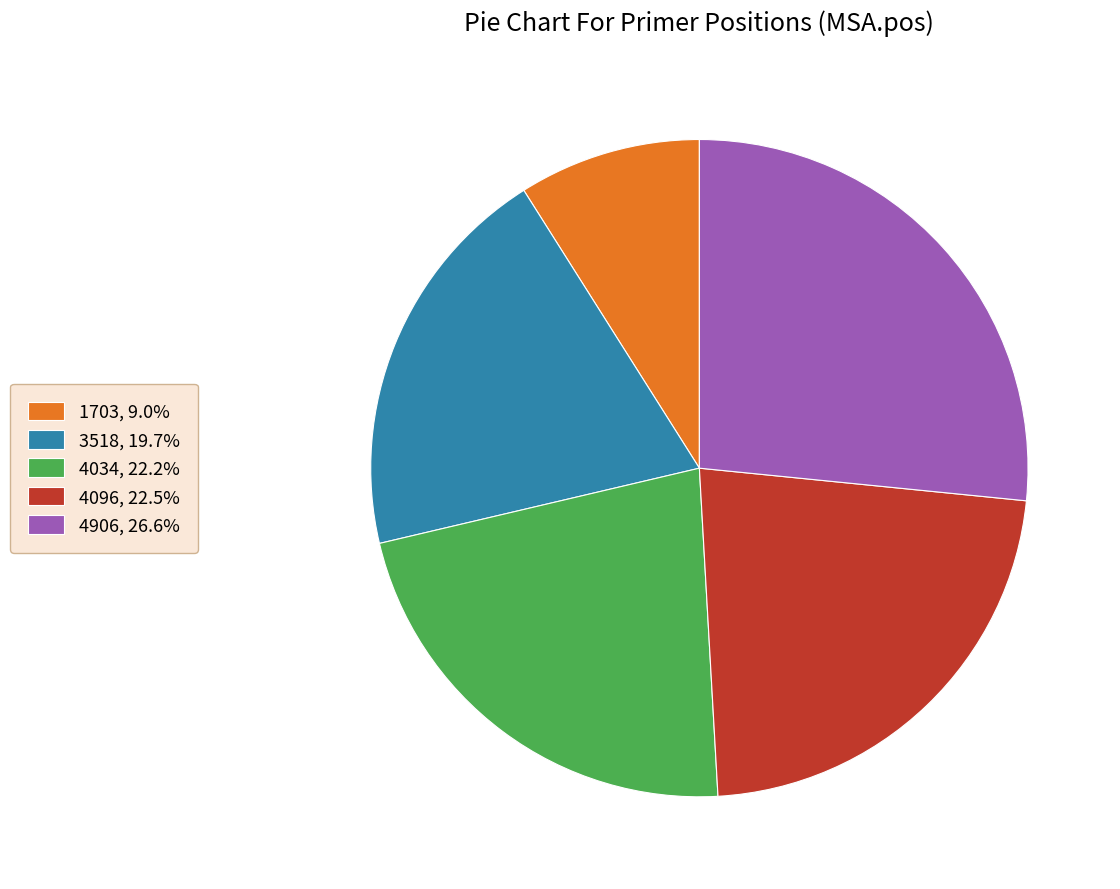

Do 3518, 19.7% and 4034, 22.2% together represent more than half of the pie?

No